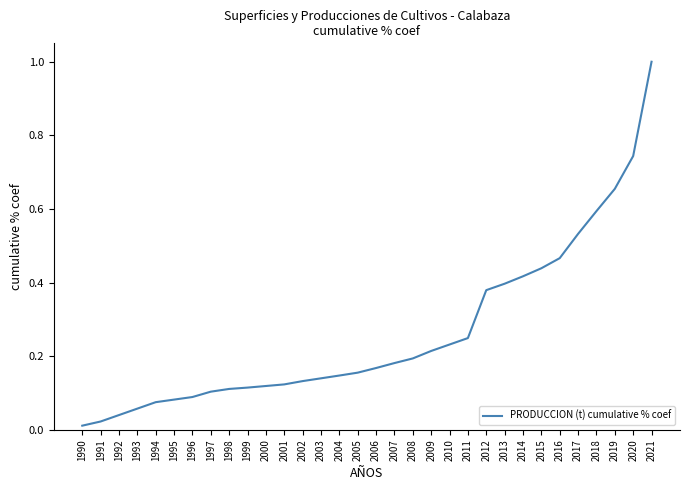

The chart shows a value of 0.2 at 1998. True or false?

False